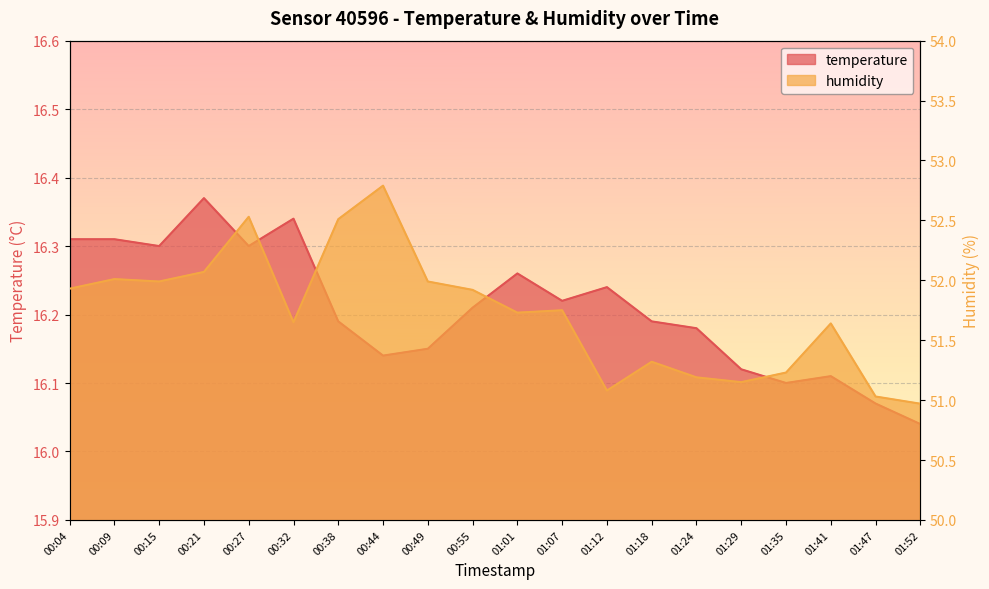

True or false: temperature and humidity intersect in this chart.

False